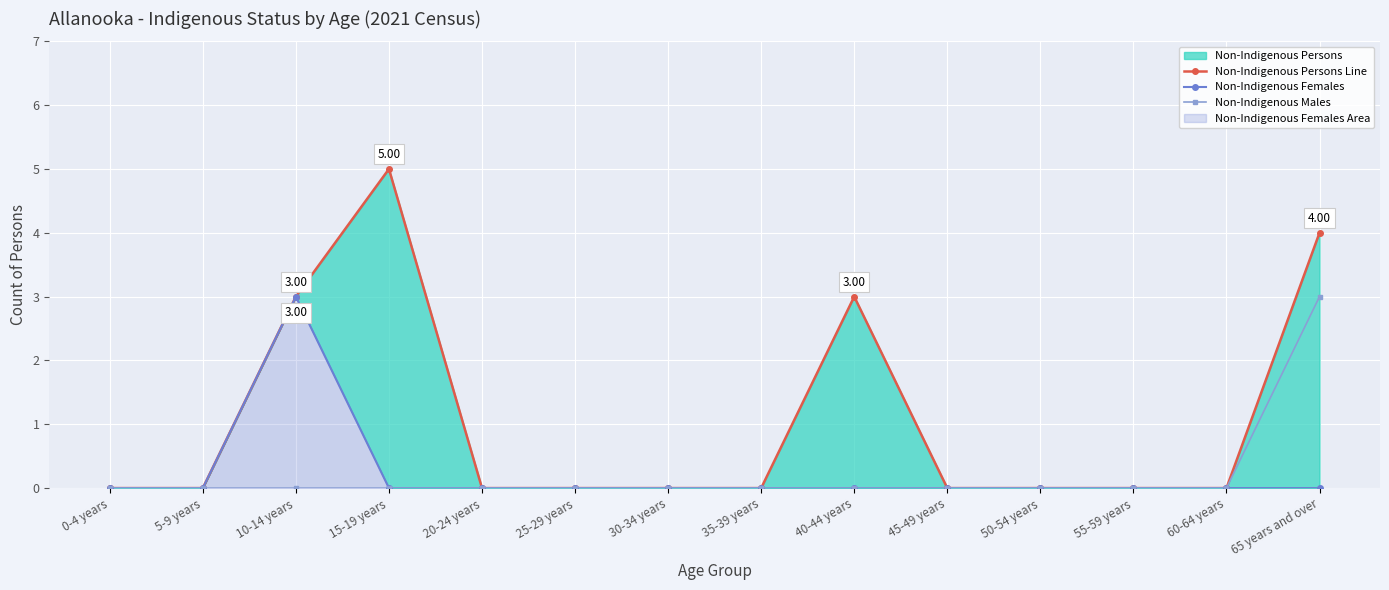

Does the chart display data point markers on the line(s)?

Yes